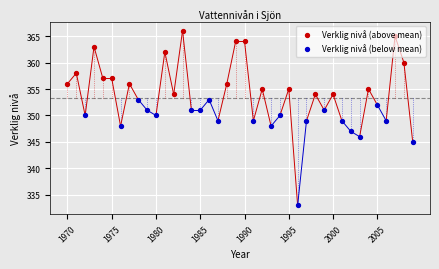

What is the ratio of the value at 1972 to the value at 1991?

1.0